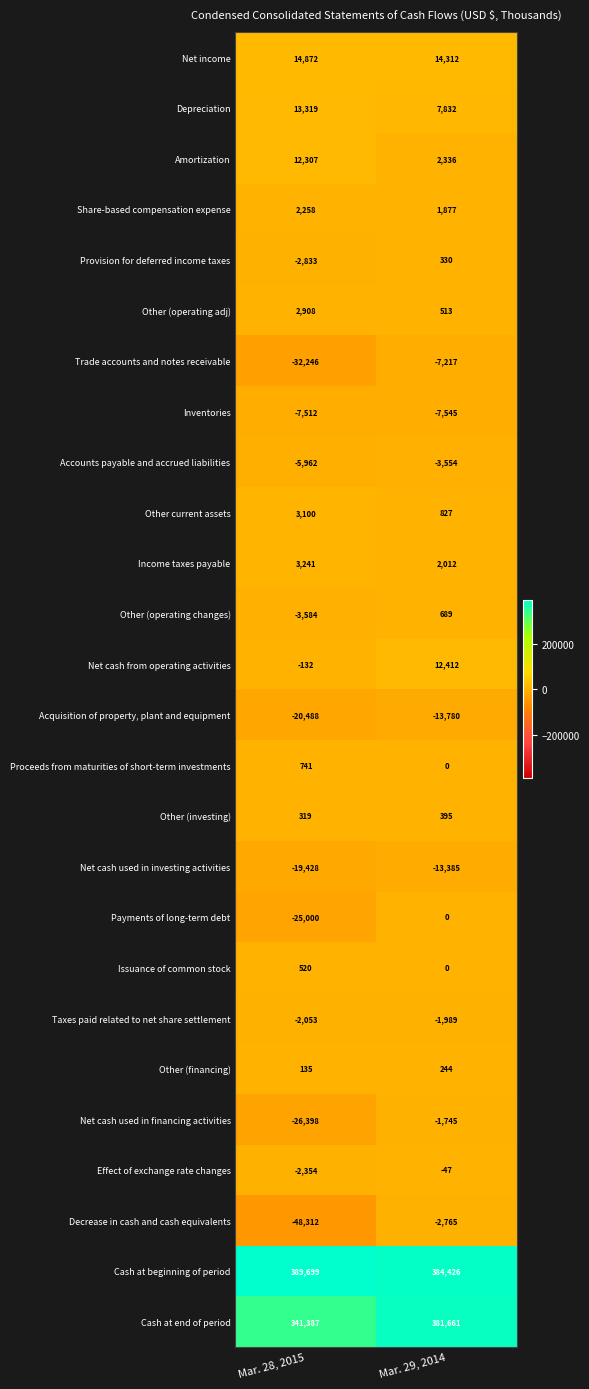

What is the sum of the Trade accounts and notes receivable values at Mar. 28, 2015 and Mar. 29, 2014?

-39463